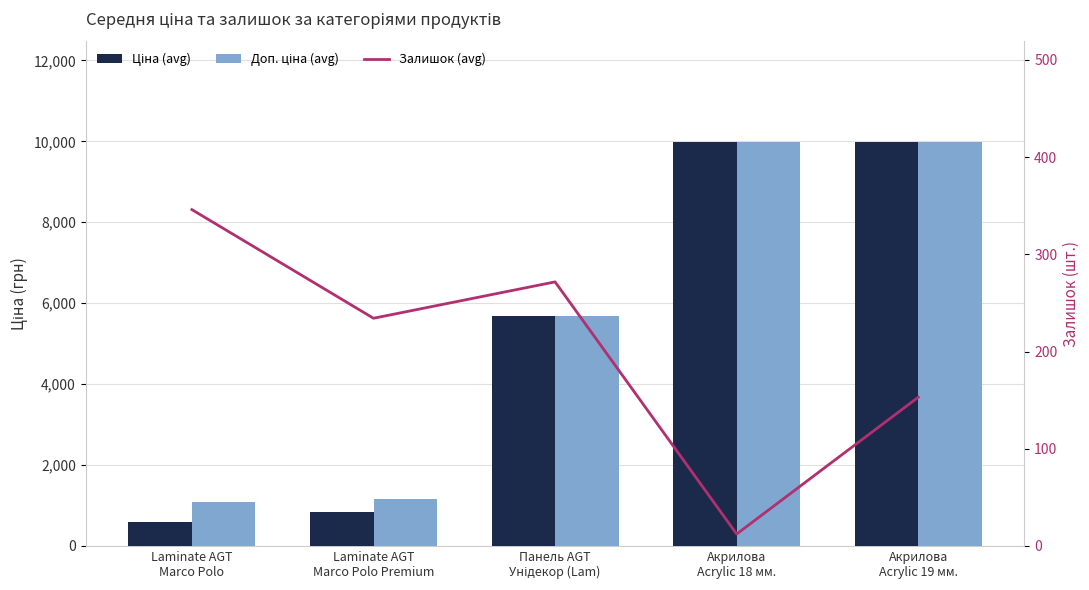

What is the difference between the maximum and minimum values in the Ціна (avg) series?

9385.1